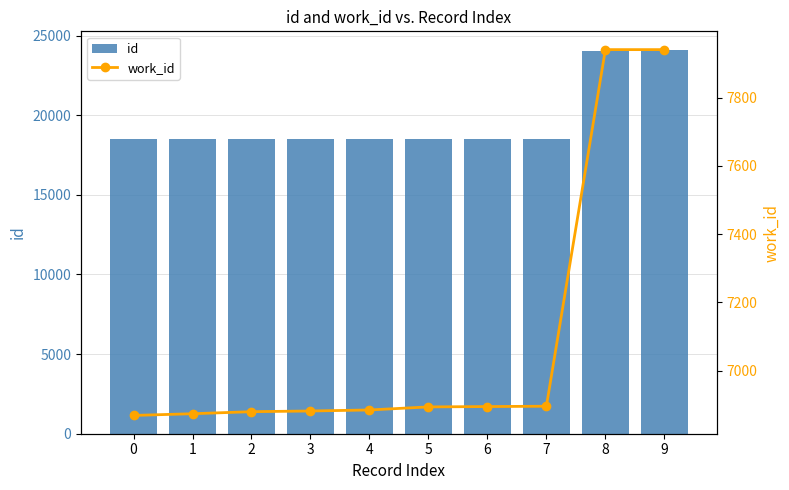

What is the difference between the second highest and second lowest values in the id series?

5567